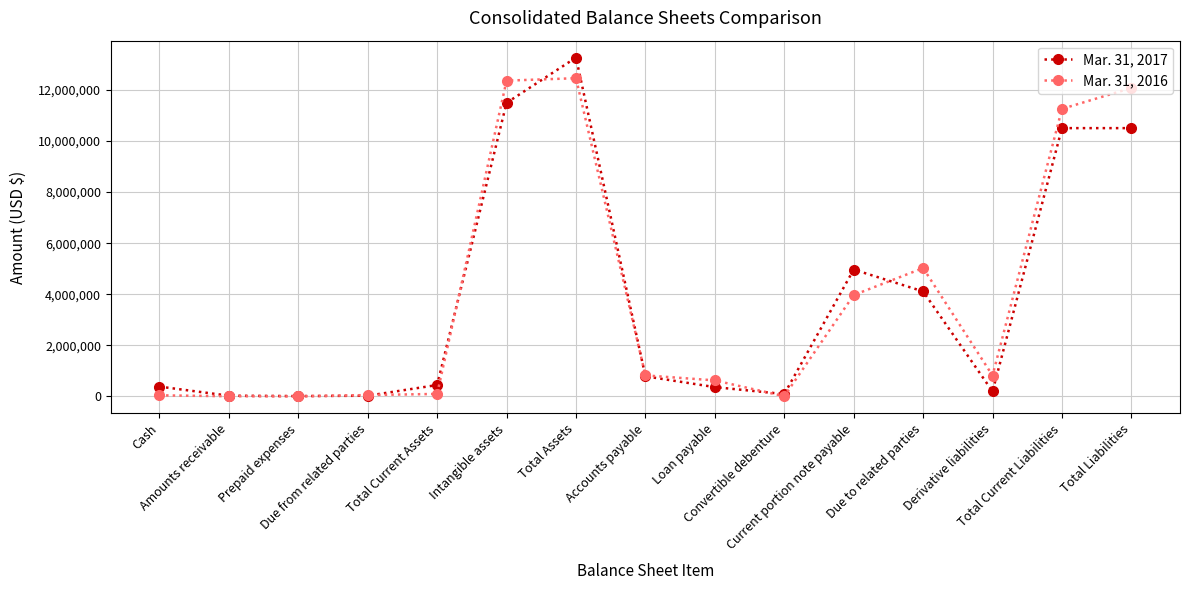

At how many categories does at least one series exceed 2786572?

6